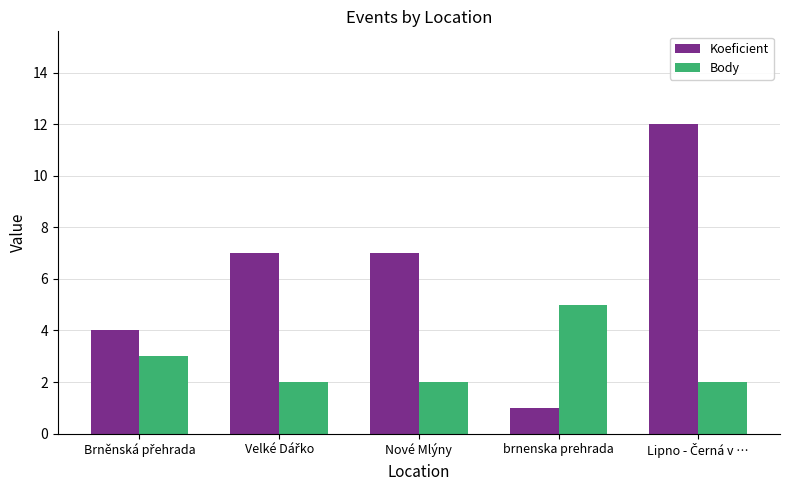

What is the maximum value for Koeficient?

12